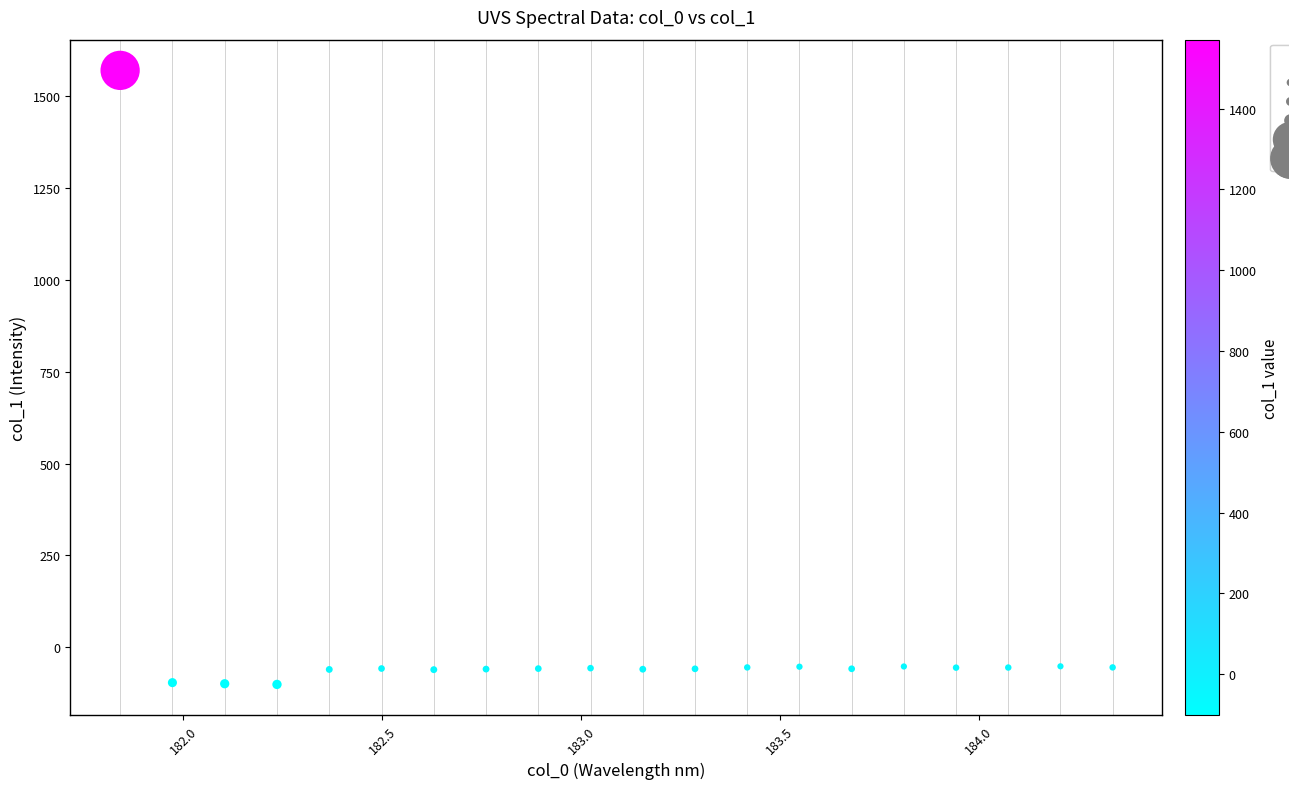

What is the range of Y values (max minus min)?

1672.3